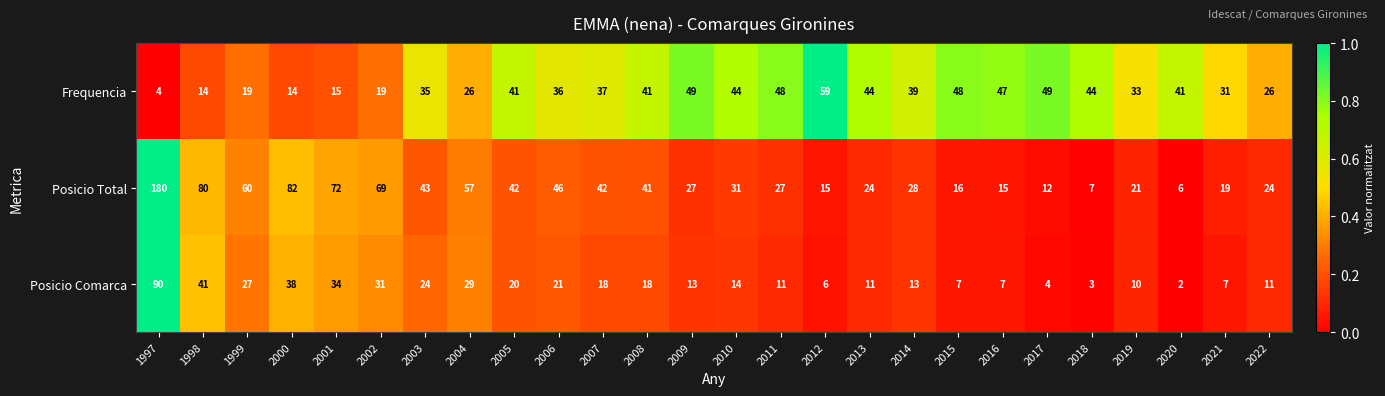

How many values in the Posicio Total series are below 31?

13